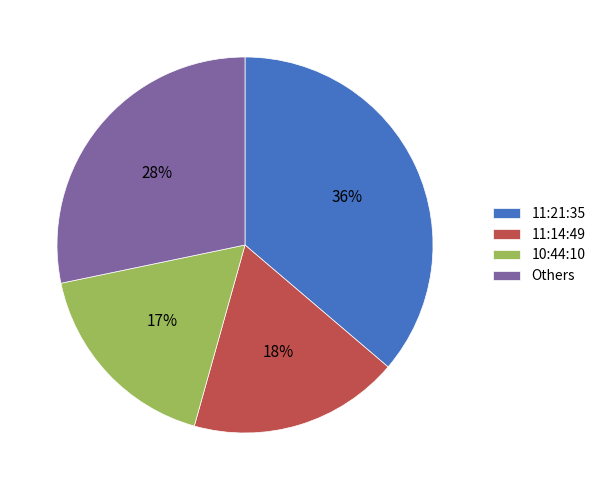

Does any single category account for the majority?

No